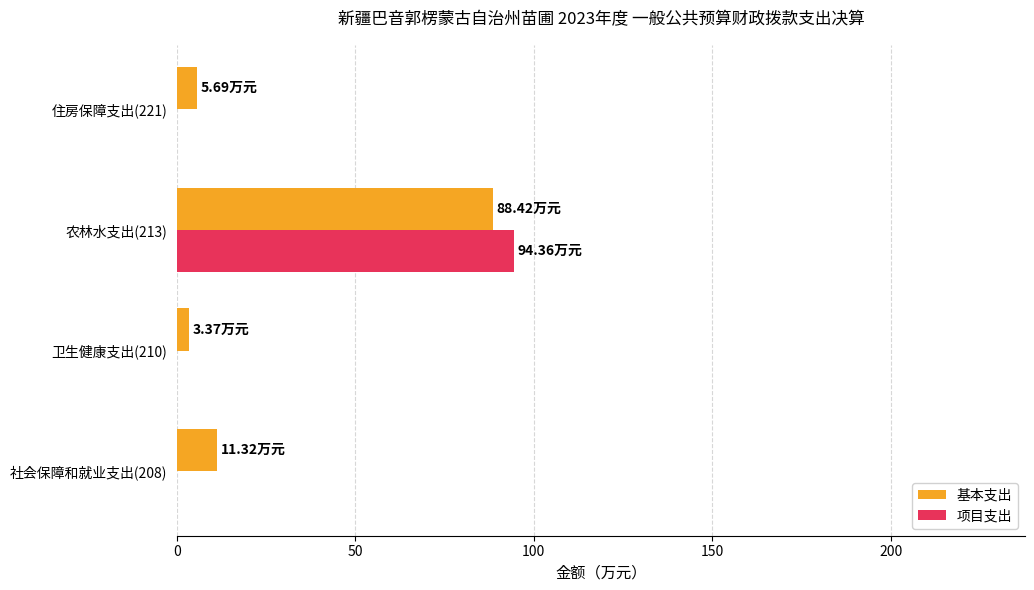

What is the sum of all 项目支出 values?

94.4